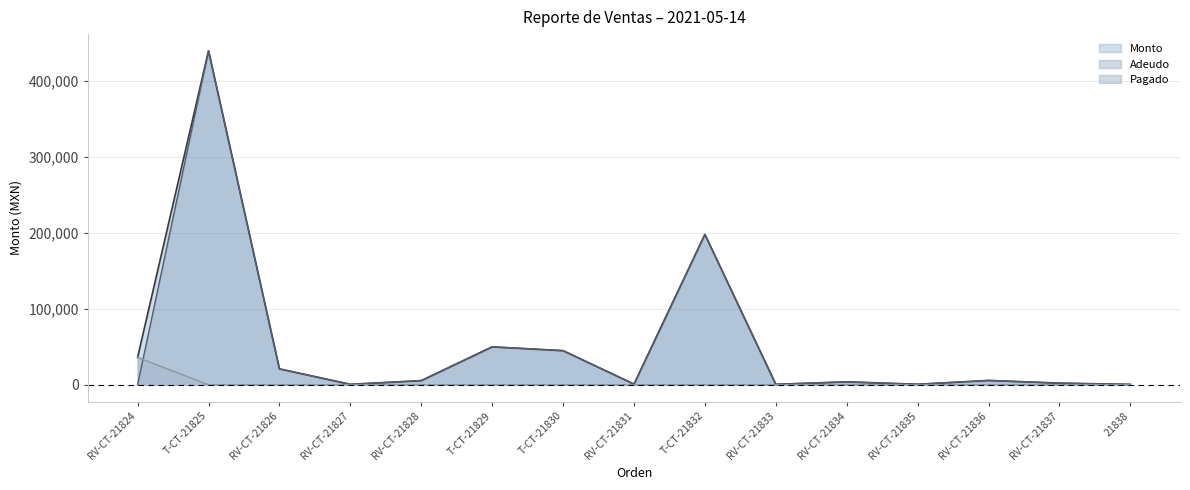

Which series has the widest spread of values?

Adeudo